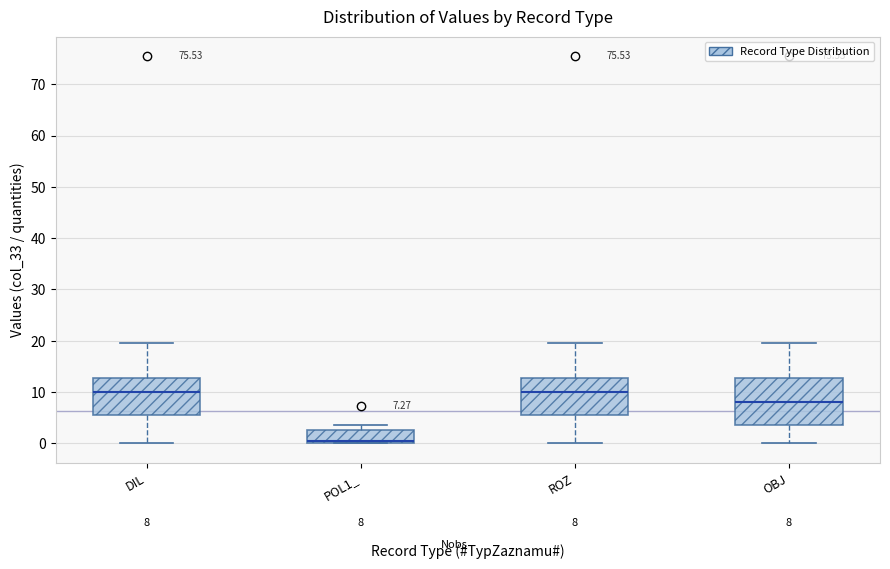

Which box is the tallest, from its lower edge to its upper edge?

OBJ